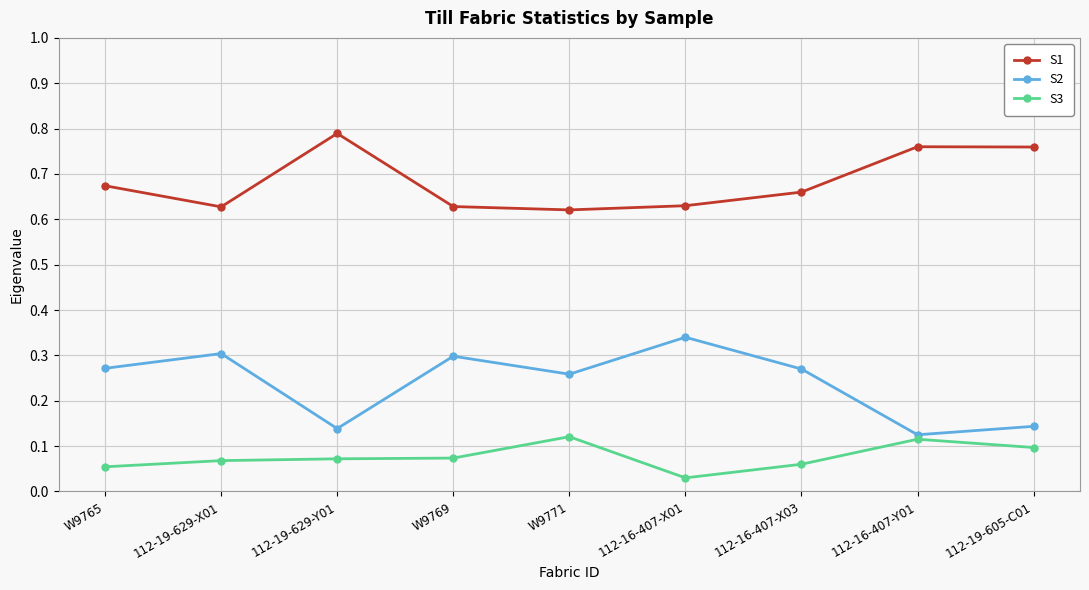

True or false: S3 and S1 intersect in this chart.

False